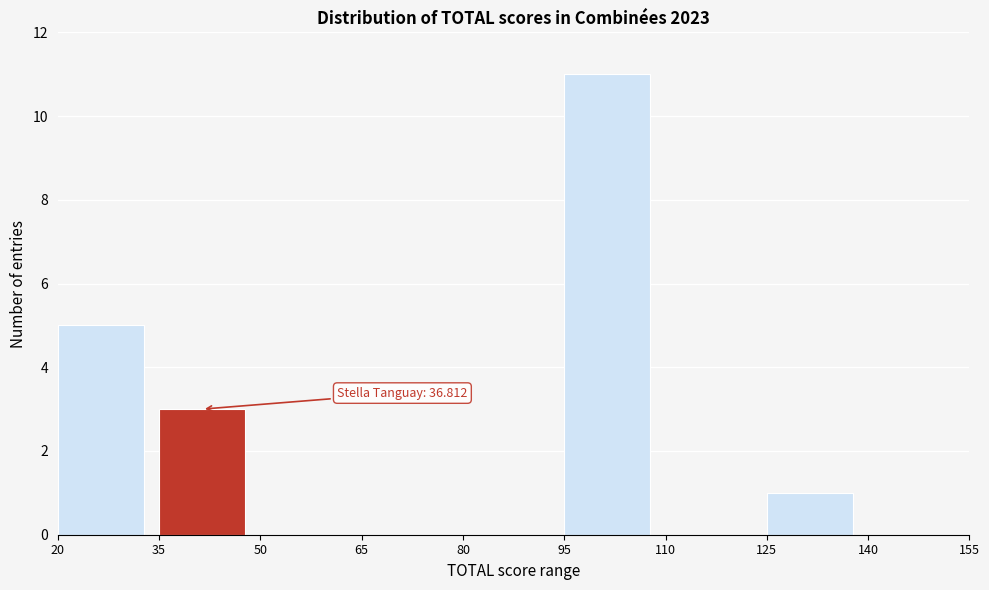

Over which range of the x-axis is the bar tallest?

95 to 110